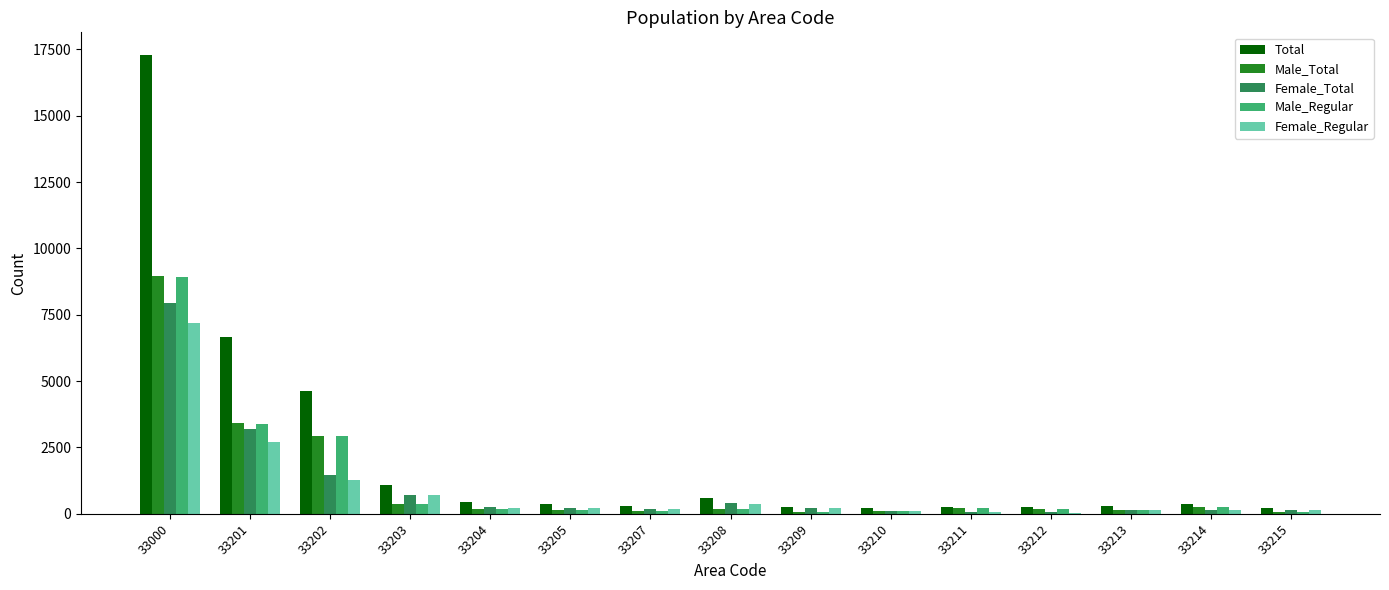

What is the sum of all Male_Regular values?

17249